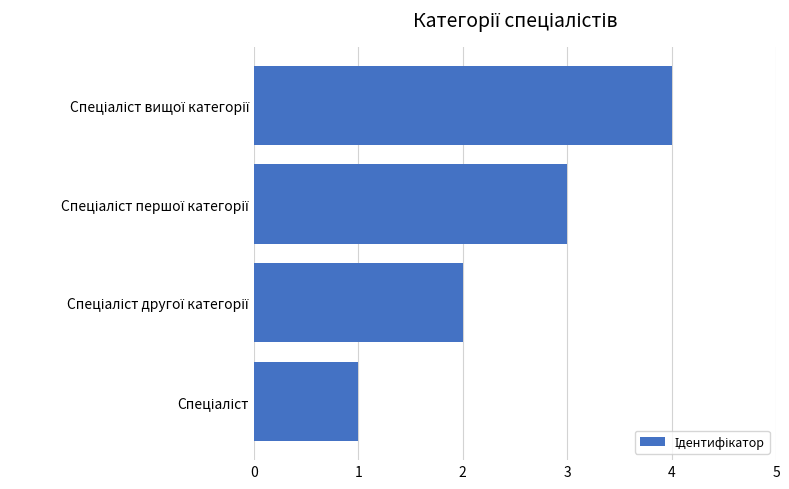

What is the greatest value displayed?

4